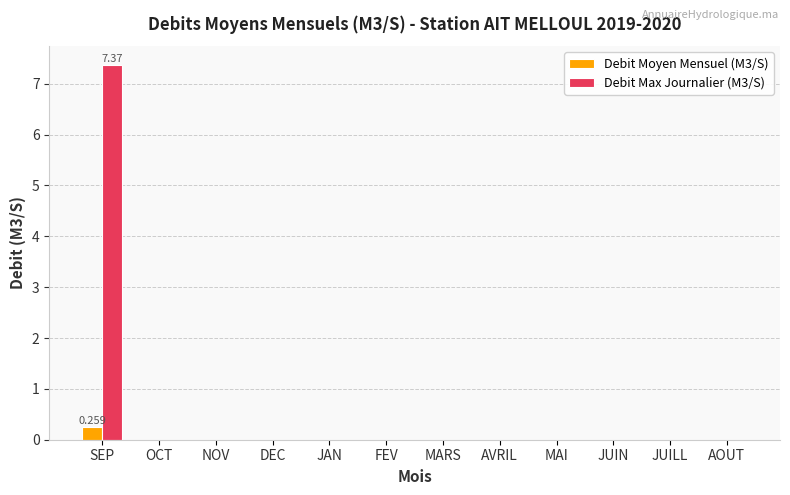

At which category is the sum across all series the highest?

SEP